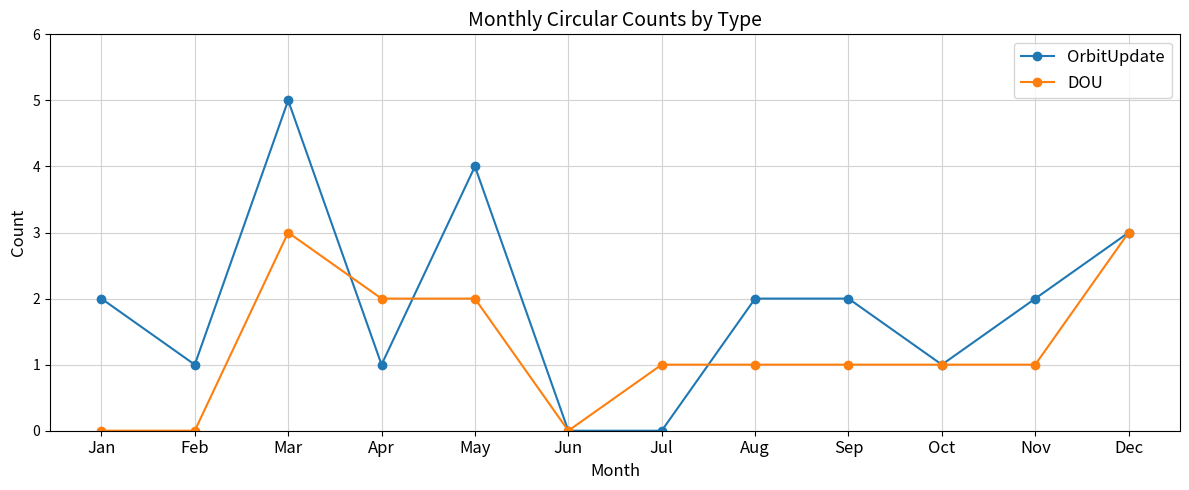

What is the total value across all series at Mar?

8